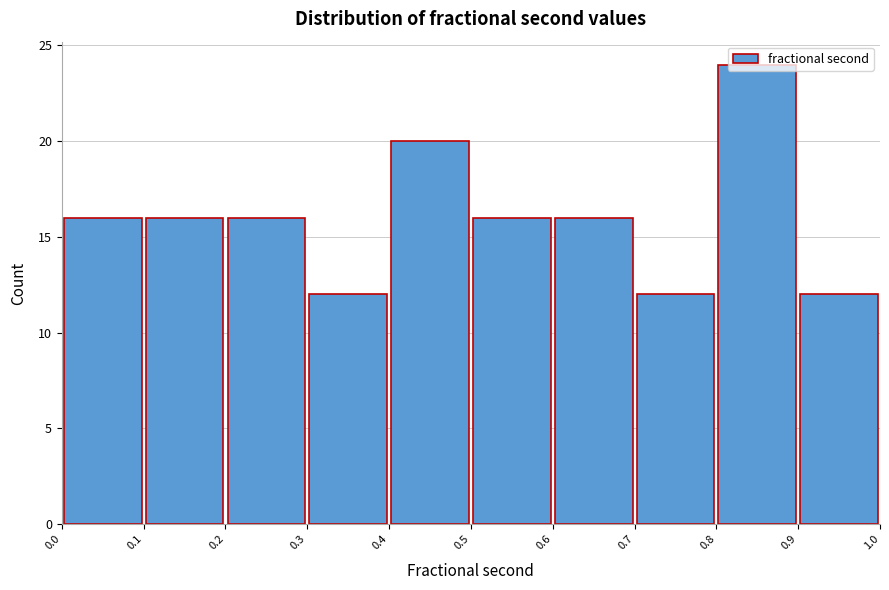

Reading left to right, list every bar in this chart as the range it spans on the x-axis followed by its height. The values are not printed on the chart, so give them approximately, as read against the axis.

0.0 to 0.1: 16
0.1 to 0.2: 16
0.2 to 0.3: 16
0.3 to 0.4: 12
0.4 to 0.5: 20
0.5 to 0.6: 16
0.6 to 0.7: 16
0.7 to 0.8: 12
0.8 to 0.9: 24
0.9 to 1.0: 12